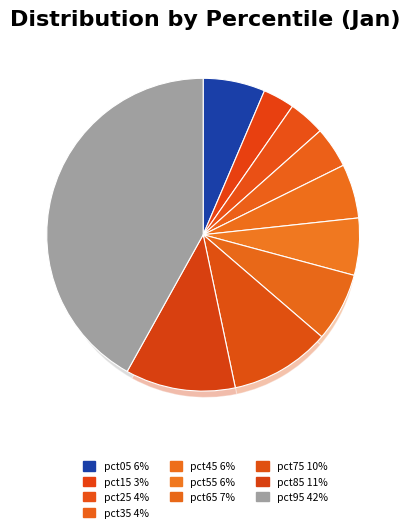

Is it true that pct25 is 4% of the pie?

True